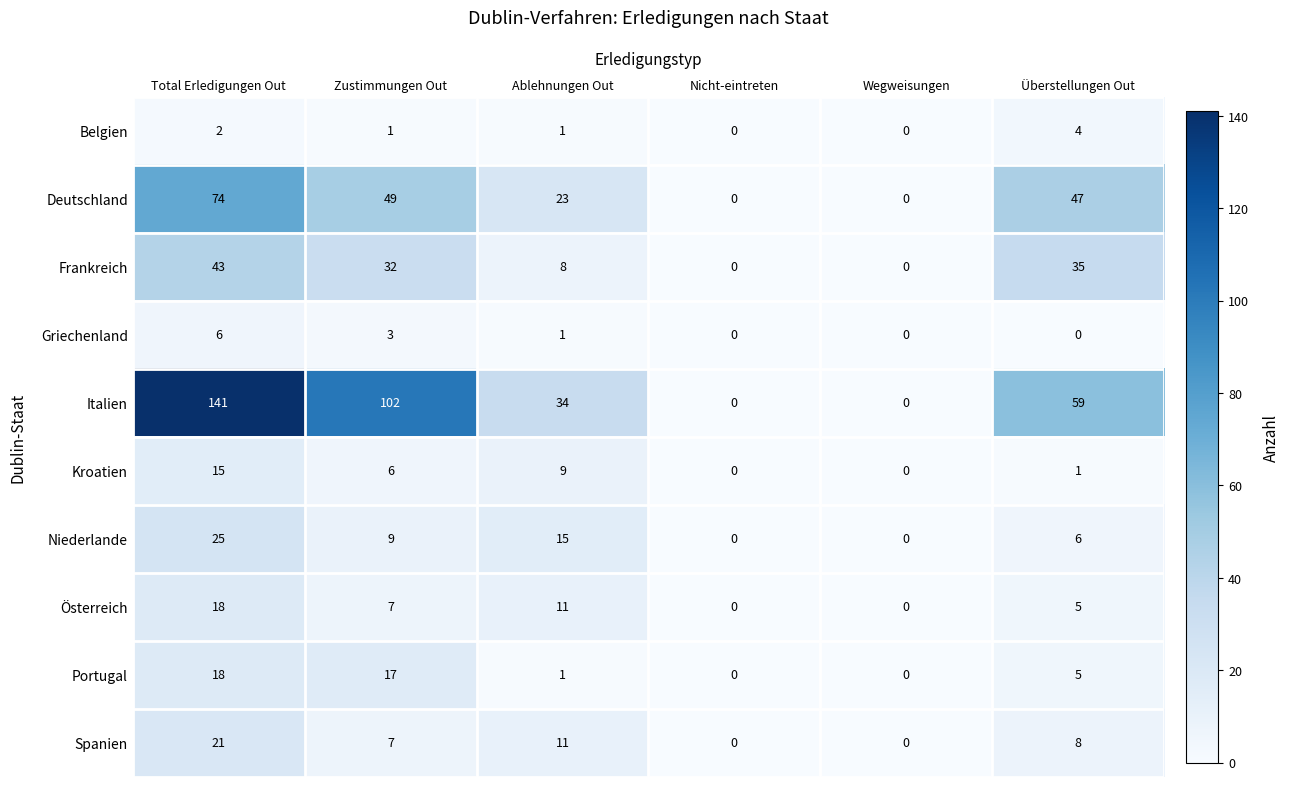

True or false: Portugal has a value of 0 at Nicht-eintreten.

True